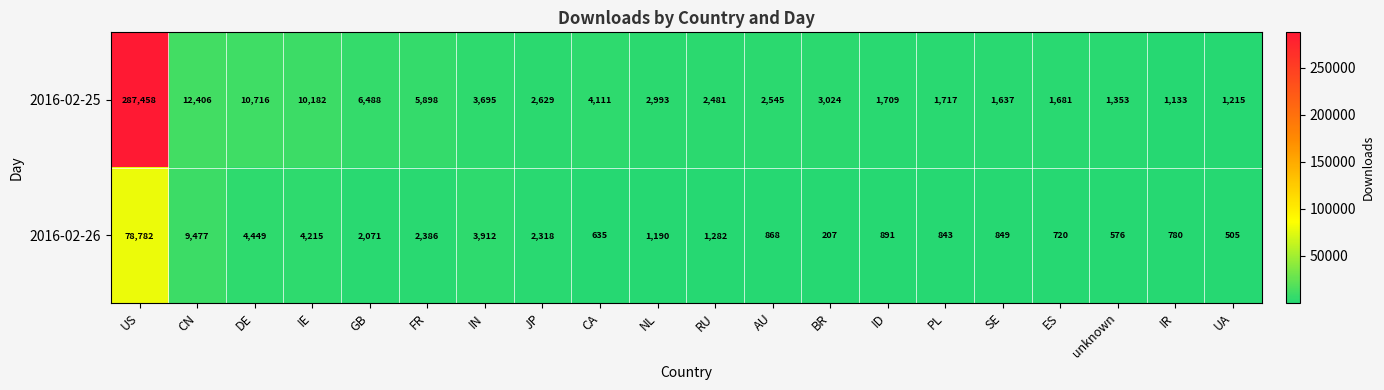

How many distinct data groups are displayed?

2